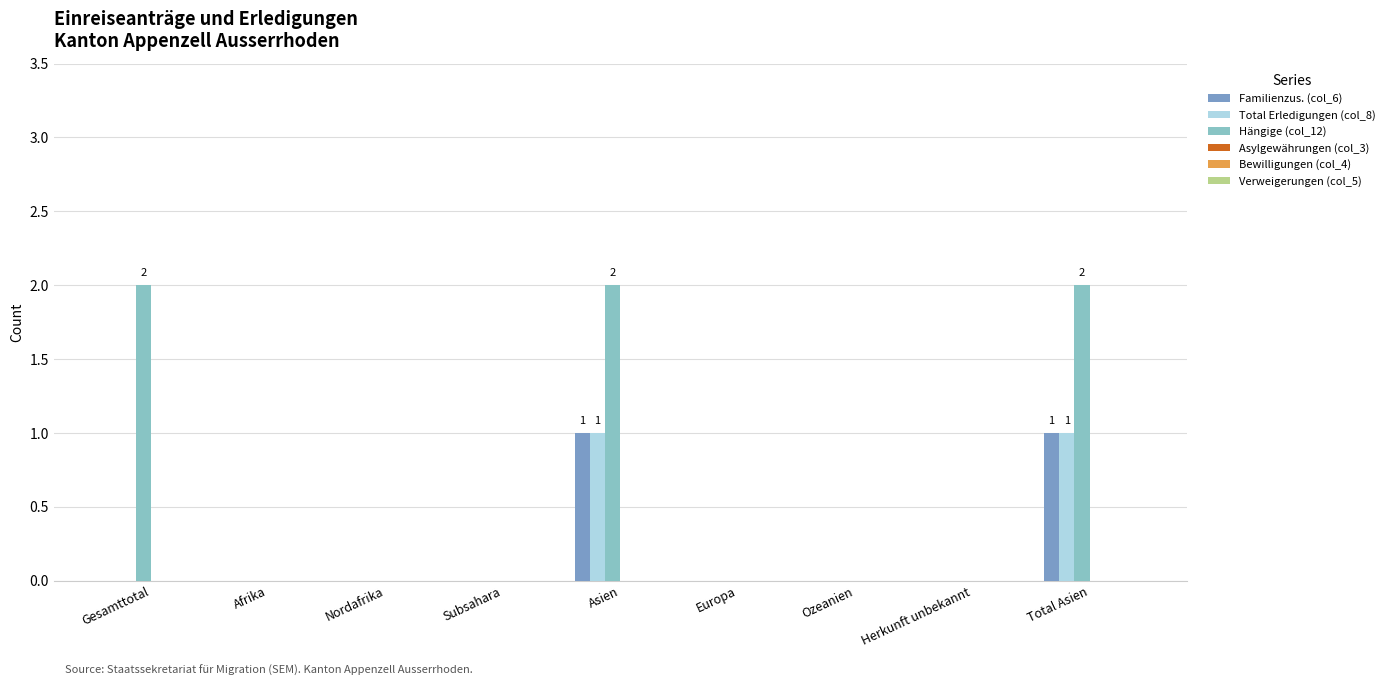

Which series changed the most between Afrika and Asien?

Hängige (col_12)